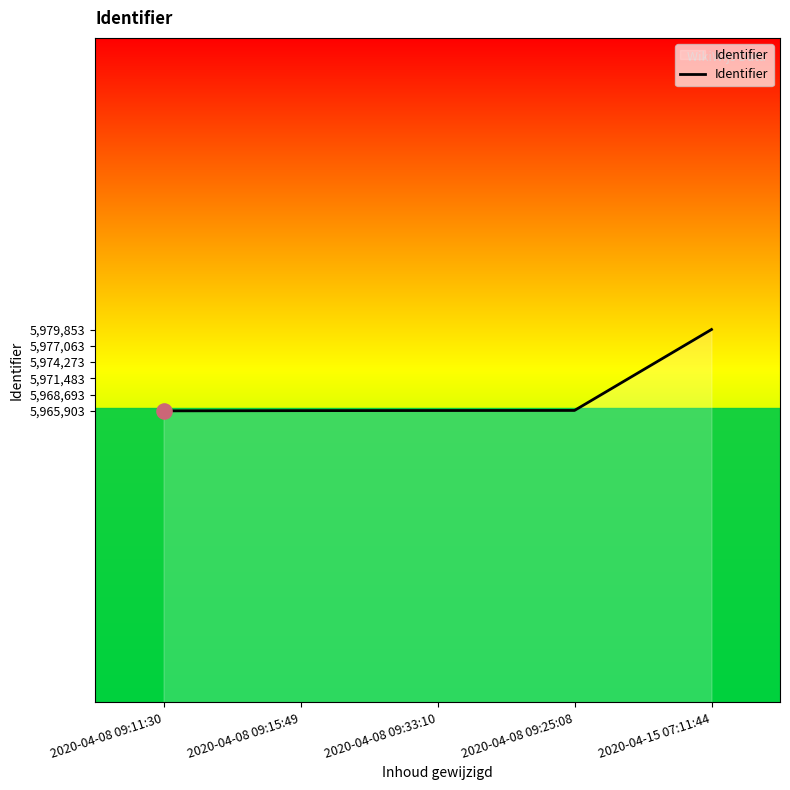

What is the change in value from 2020-04-08 09:15:49 to 2020-04-15 07:11:44?

+13912